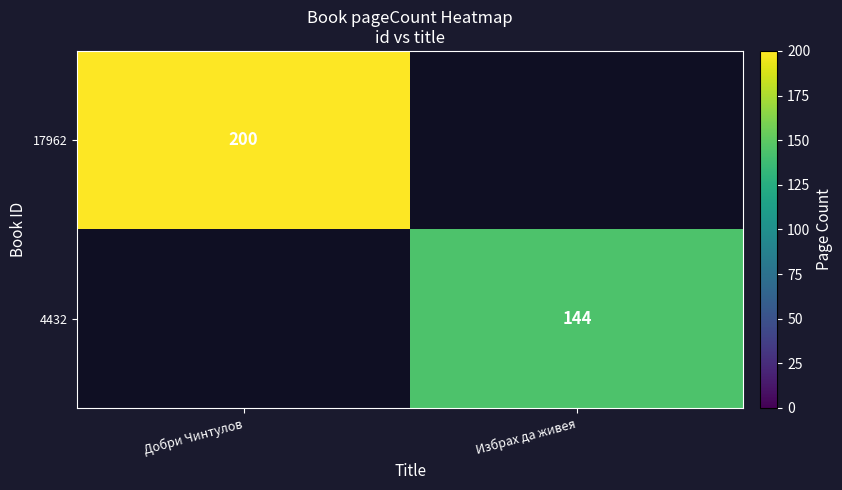

Is the value of 4432 at Избрах да живея greater than the value of 17962 at Добри Чинтулов?

No